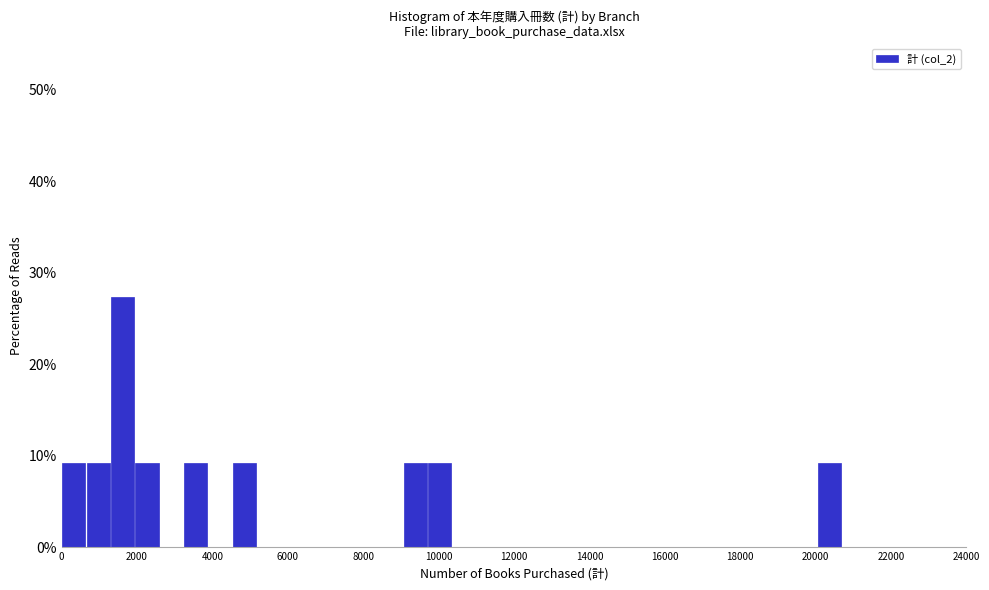

Around what value on the x-axis is the tallest bar? Give the approximate position of its centre, as read against the axis.

1600